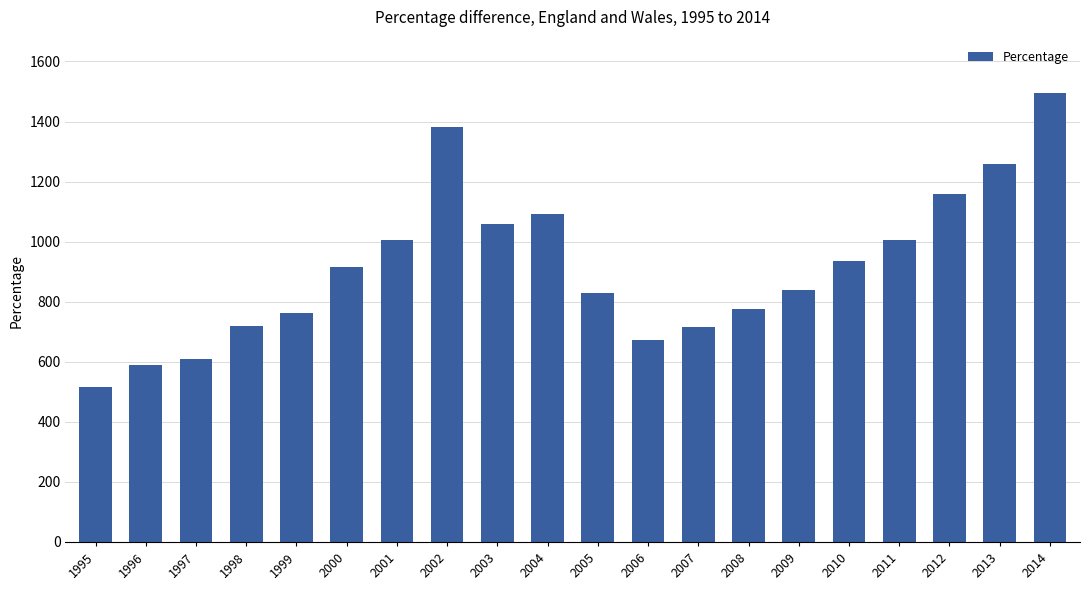

Between 2004 and 2007, which is larger?

2004